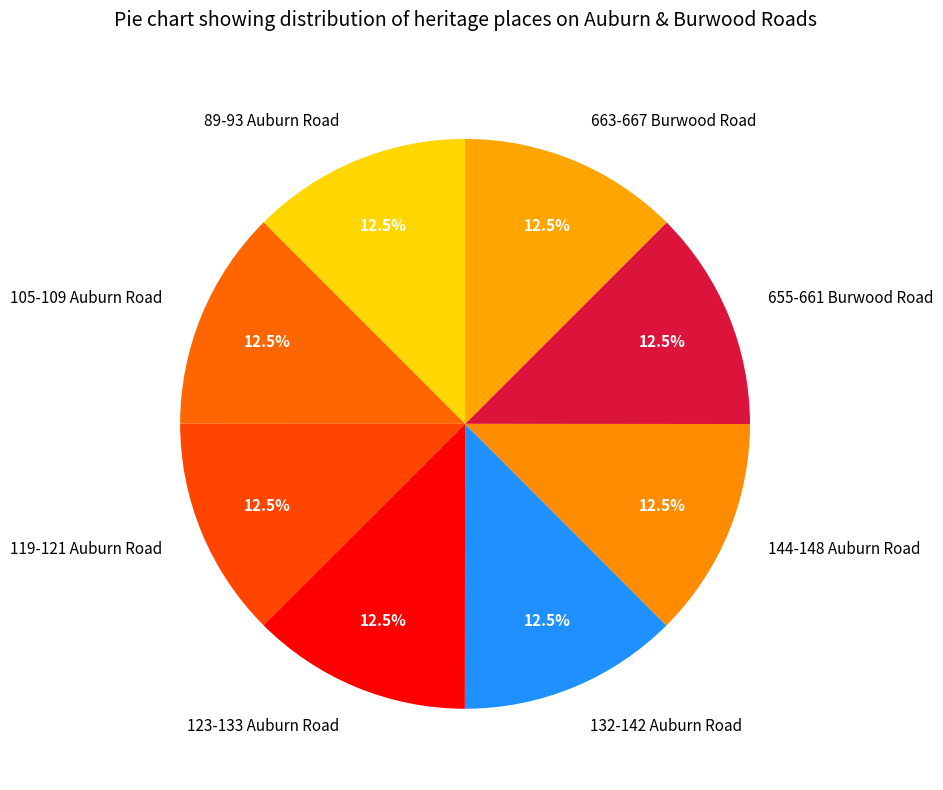

Approximately how many times larger is the value at 119-121 Auburn Road compared to 123-133 Auburn Road?

1.0